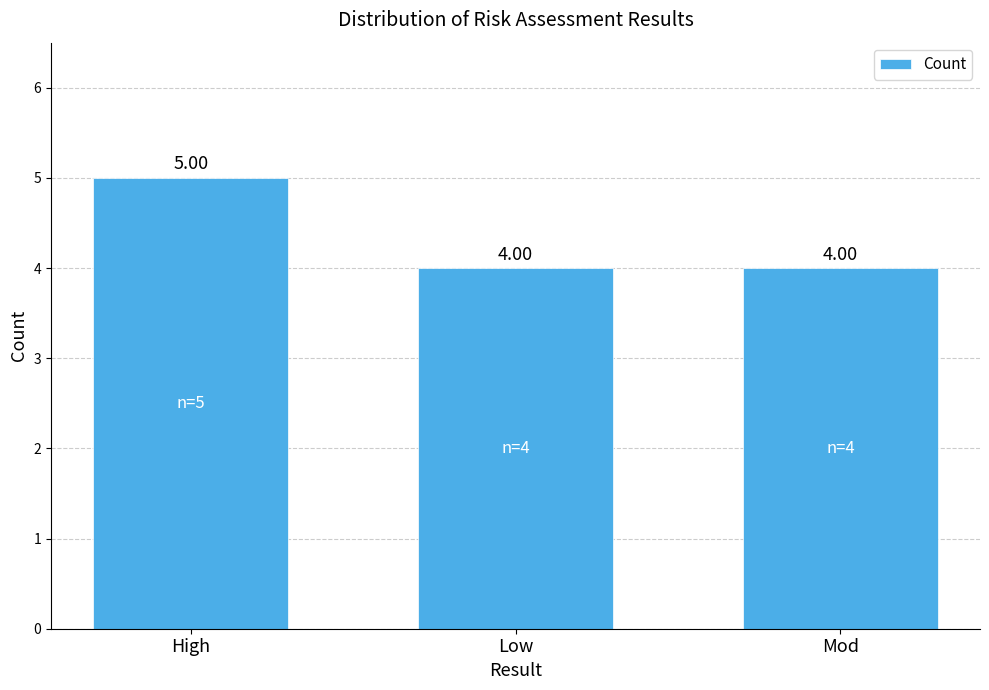

What is the maximum value shown in the chart?

5